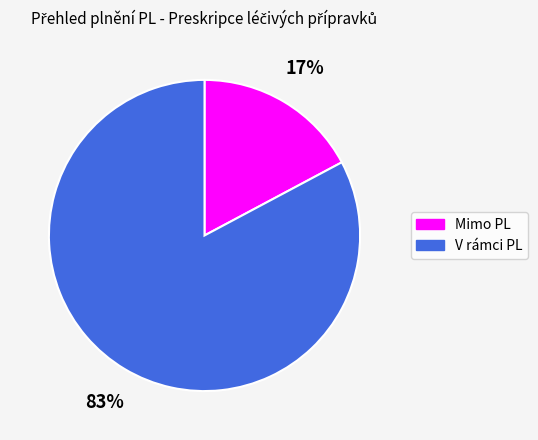

To the nearest percent, what portion does V rámci PL represent?

83%